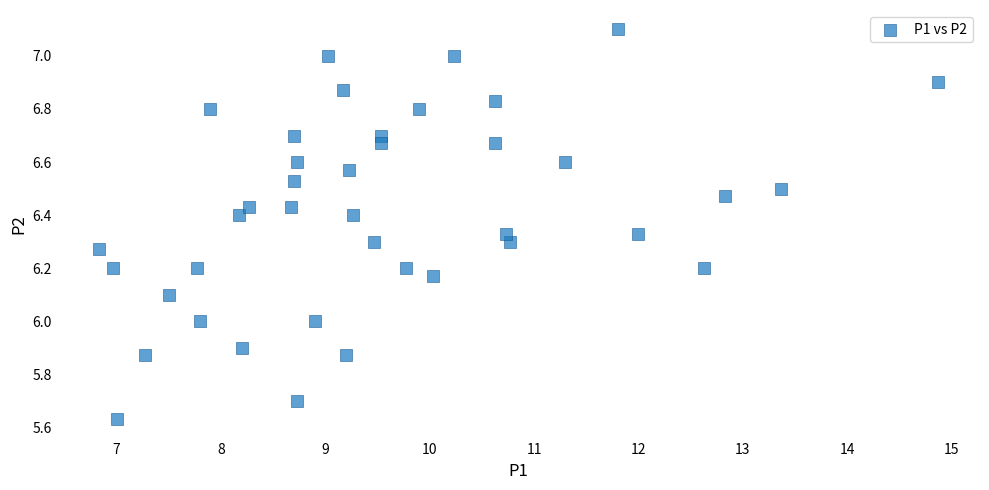

What is the range of Y values (max minus min)?

1.5